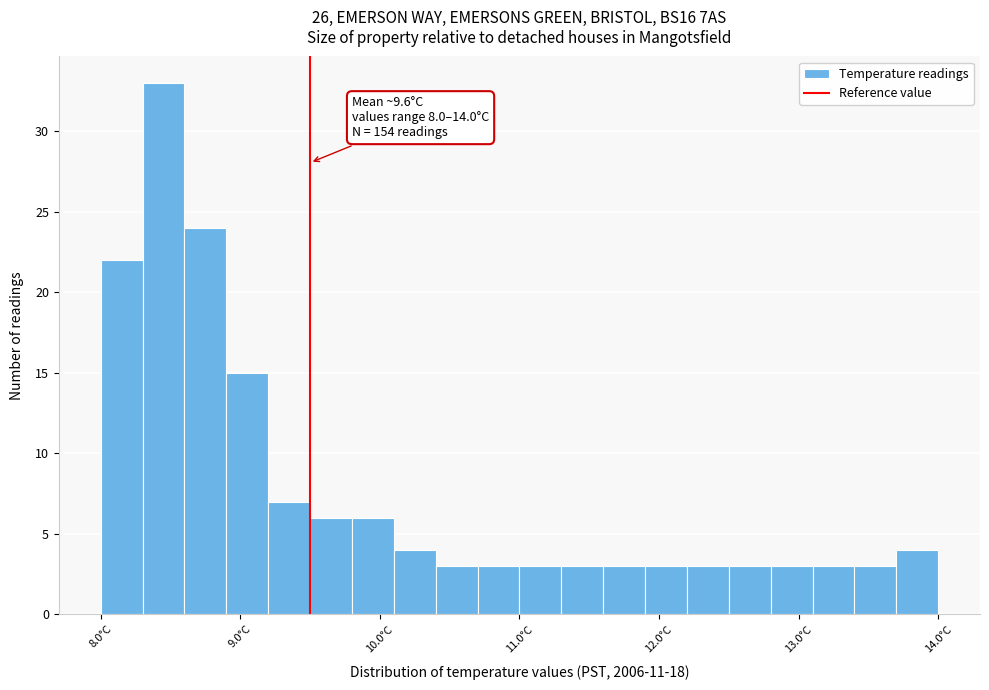

Around what value on the x-axis is the tallest bar? Give the approximate position of its centre, as read against the axis.

8.5